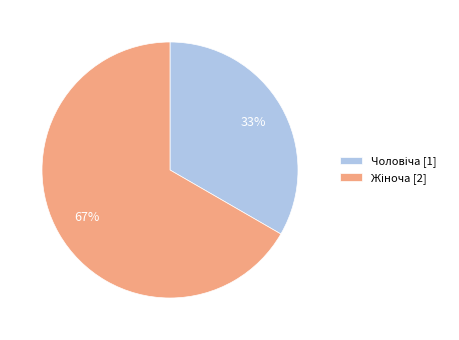

Is there a majority slice in this chart?

Yes